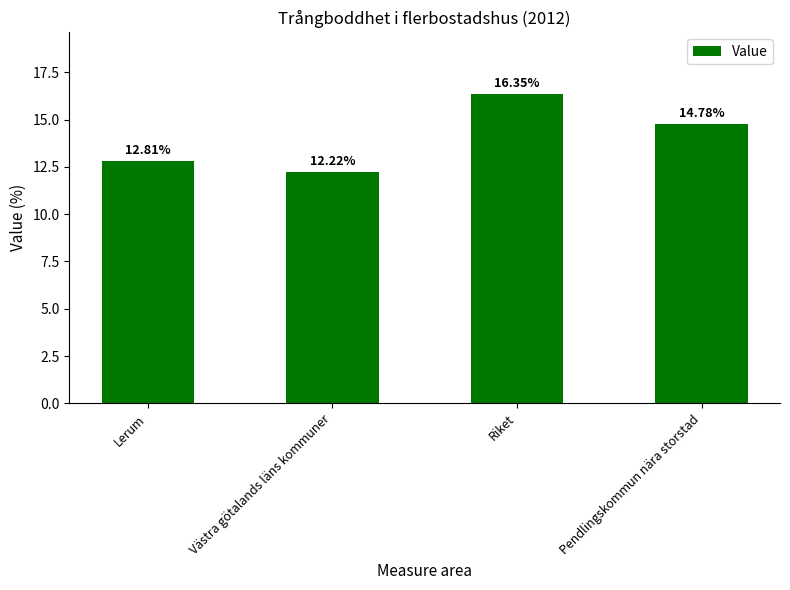

At which category does the chart reach its minimum across all series?

Västra götalands läns kommuner